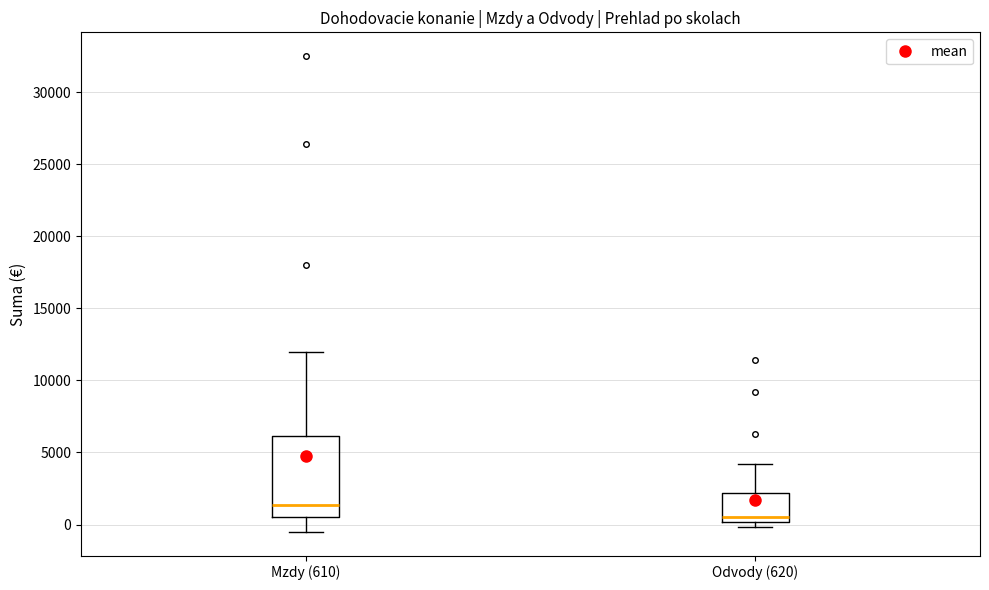

Where is the upper edge of the box for Mzdy (610) on the y-axis? The values are not printed on the chart, so give them approximately, as read against the axis.

6000